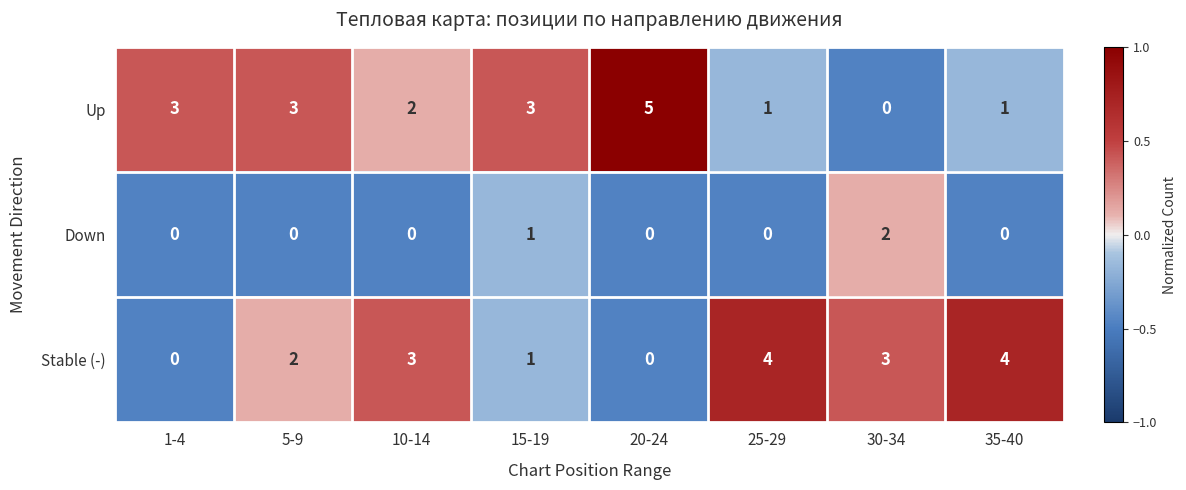

Count the Down values in the range 0 to 1.

7